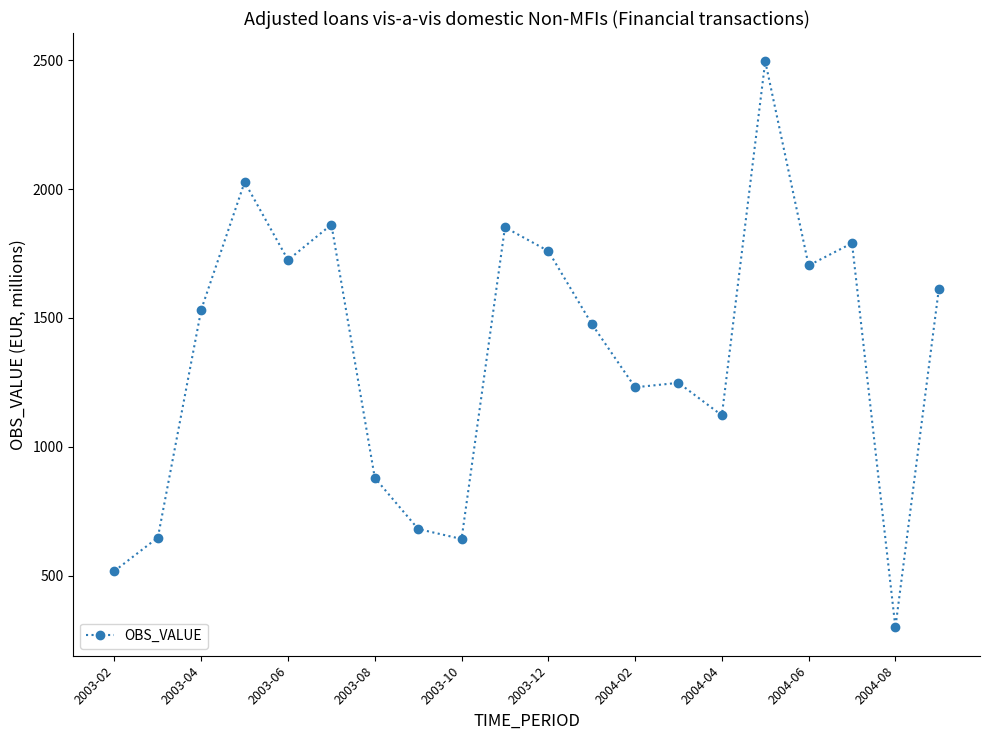

What is the difference between the maximum and minimum values?

2197.1